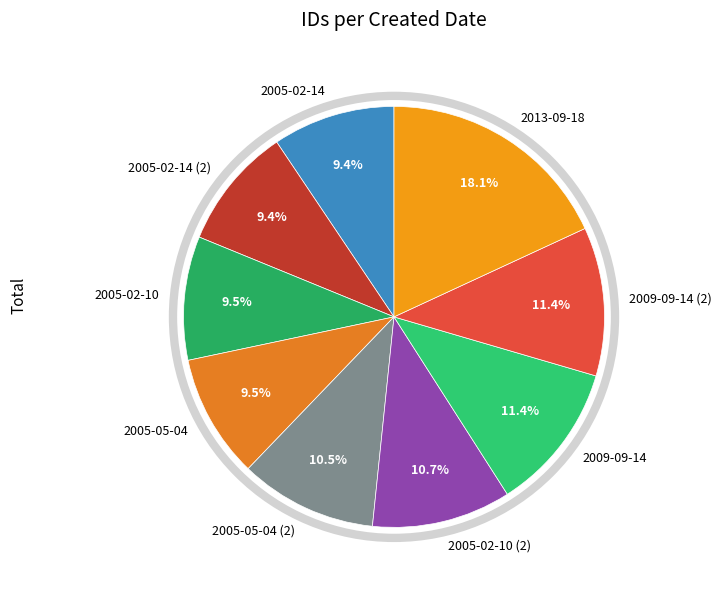

Combined, what portion of the pie is 2013-09-18 and 2005-02-10?

27.6%